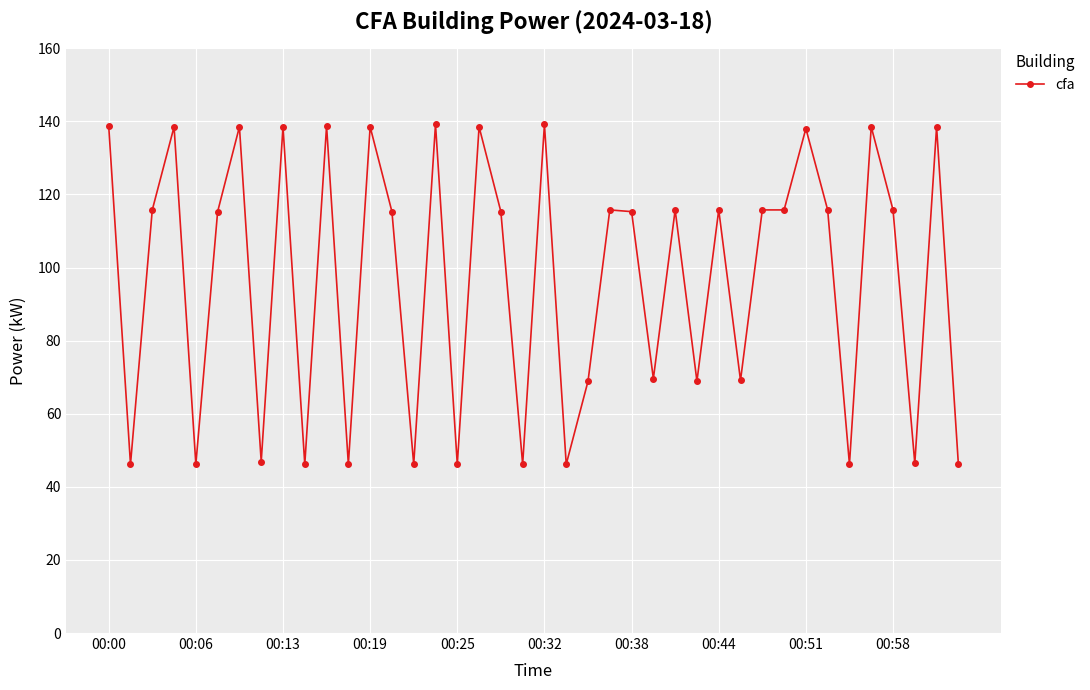

What is the sum of all values?

3882.7